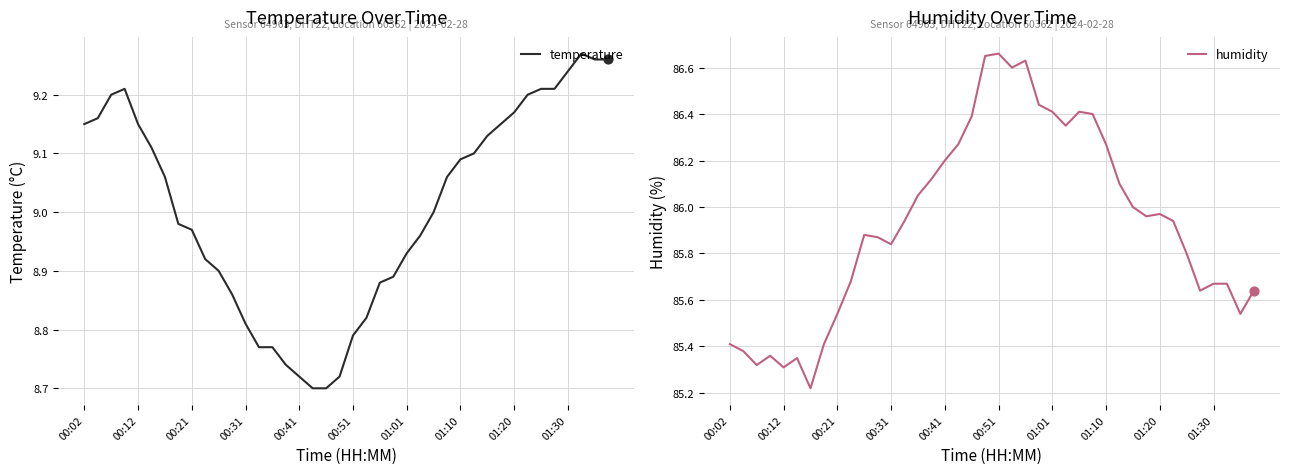

Which series reaches the minimum Y coordinate?

temperature